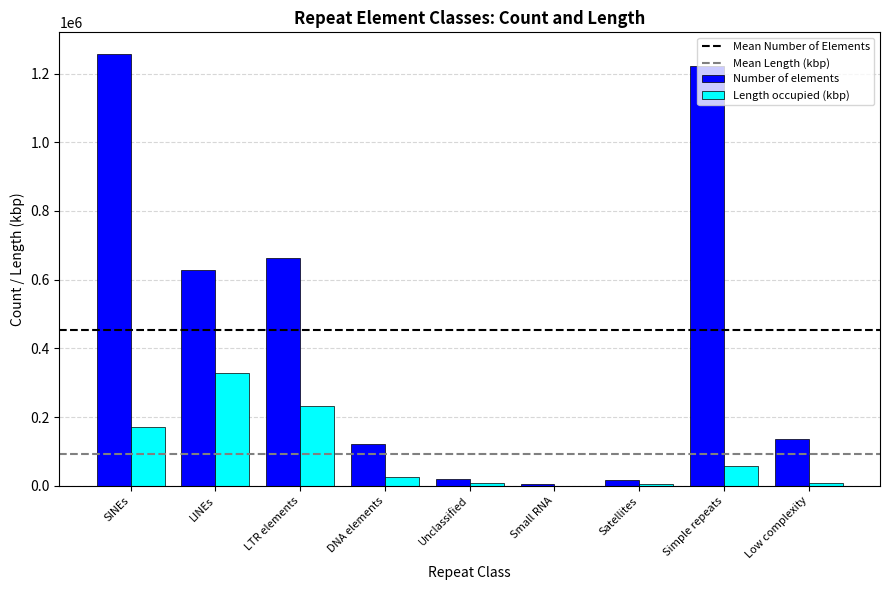

At which label does Number of elements reach its peak?

SINEs